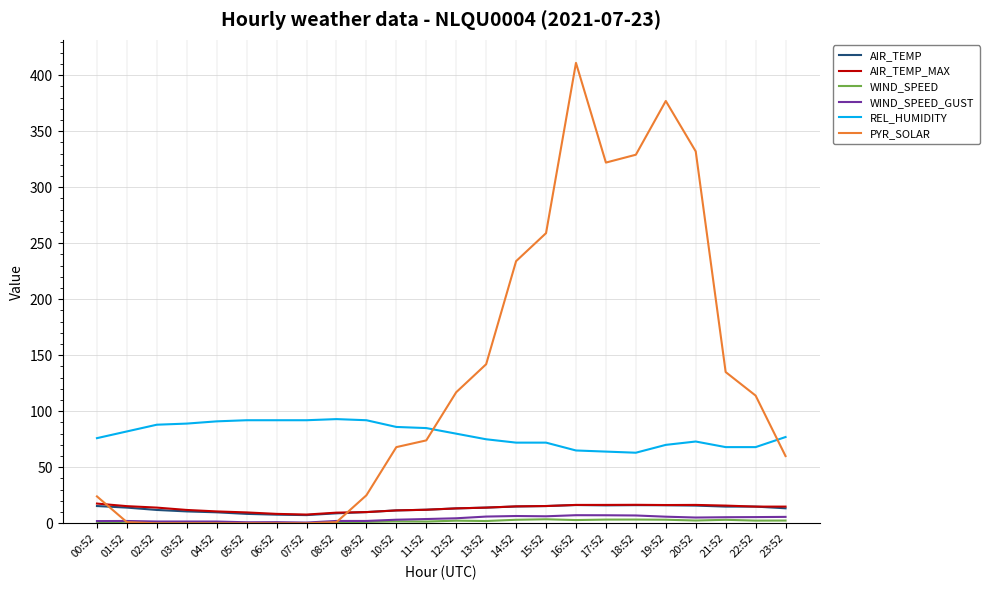

What is the maximum value shown in the chart?

411.0